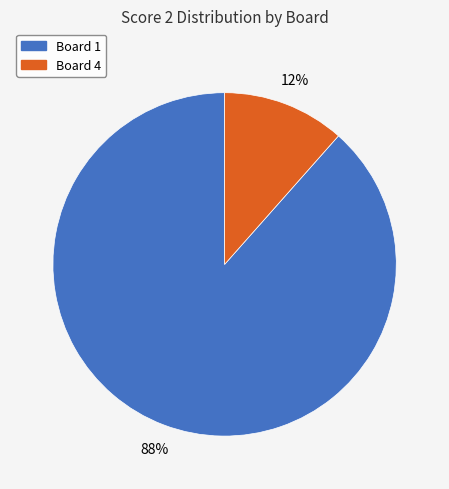

Is there a majority slice in this chart?

Yes